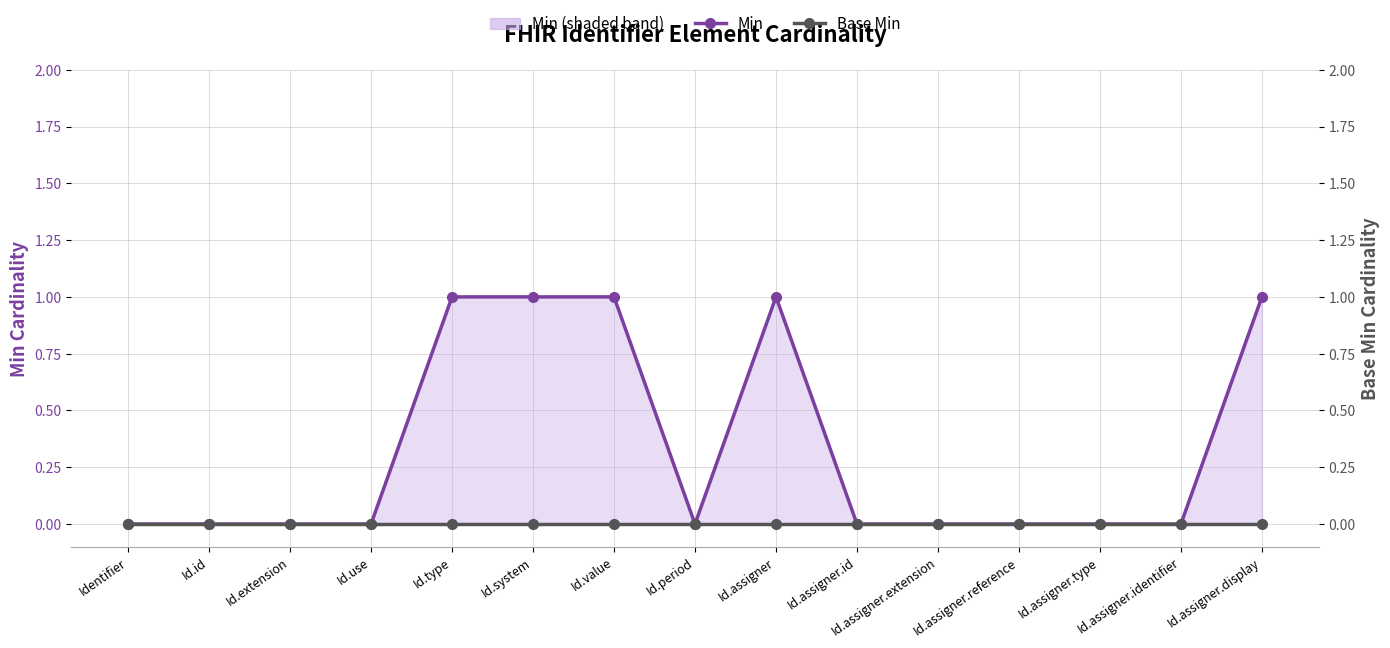

The Min series shows 0 at Id.assigner.reference. True or false?

True